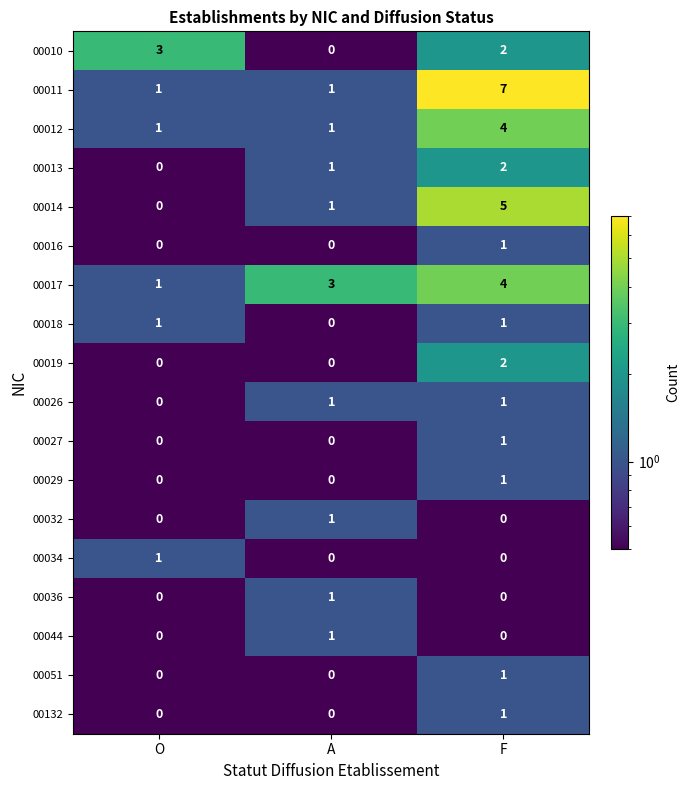

List the labels in order of 00010 value, smallest first.

A, F, O